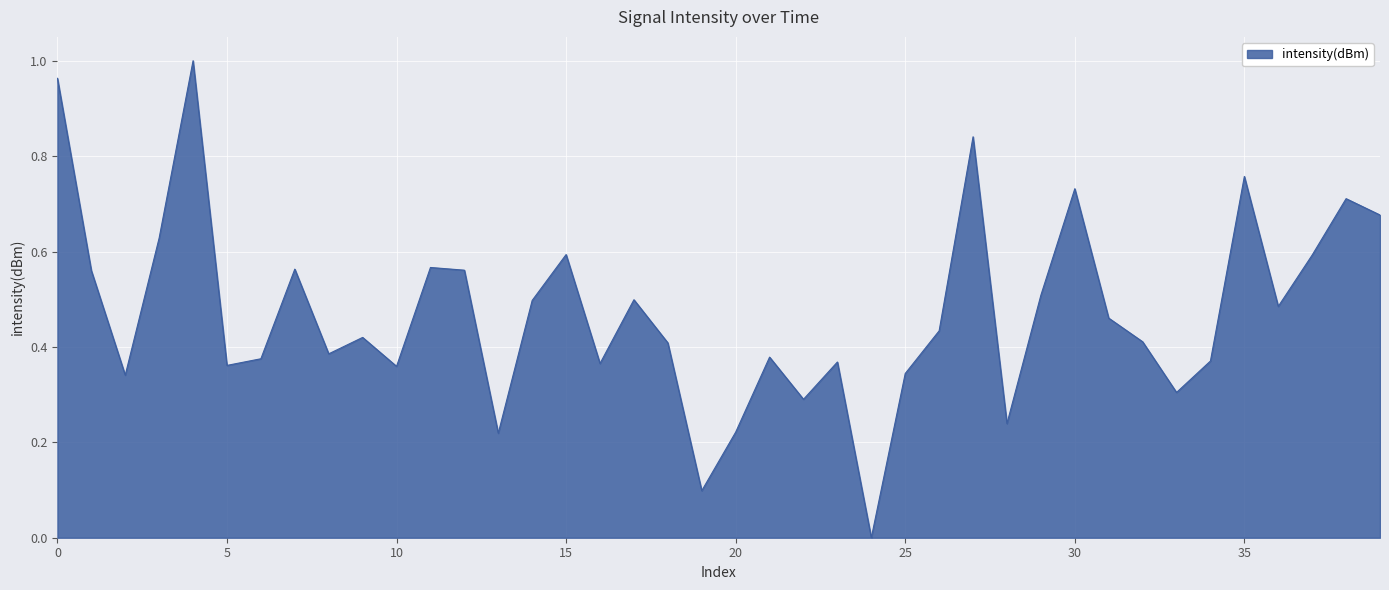

Count the number of values greater than 0.

39